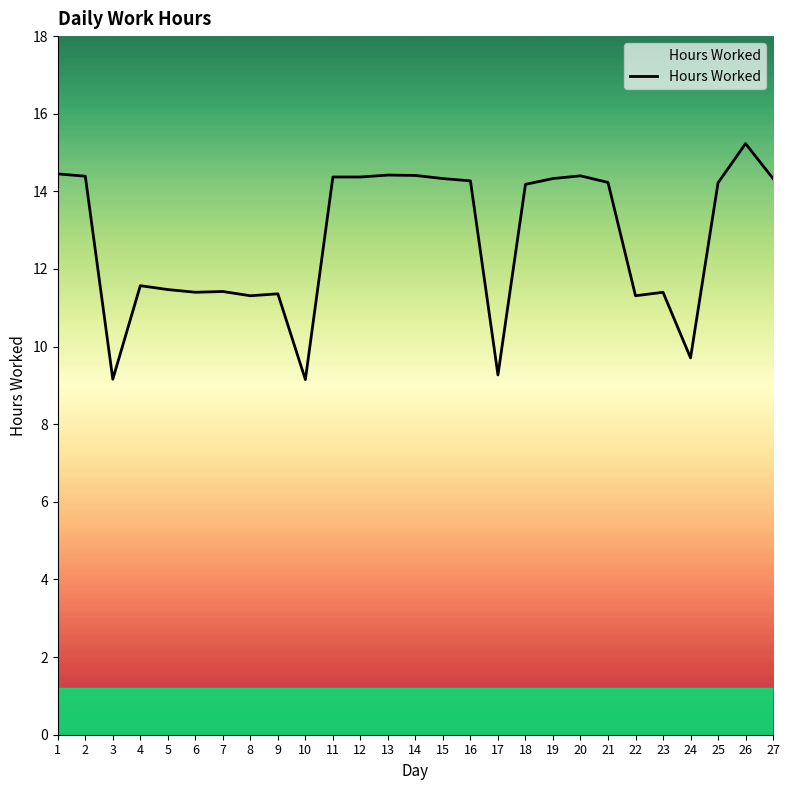

Which label corresponds to the largest value in the chart?

26